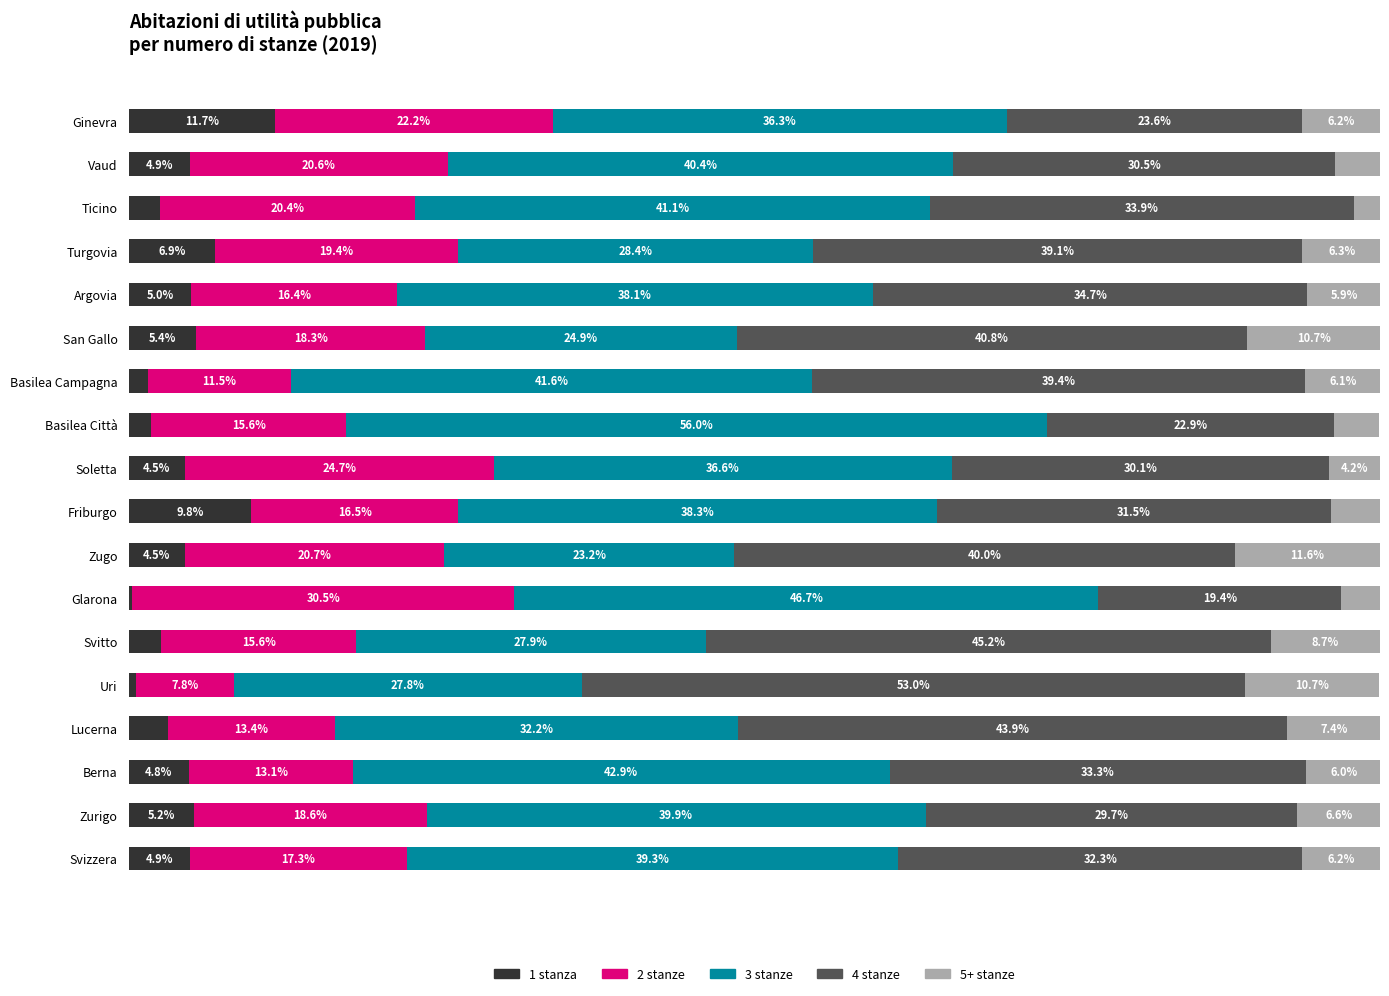

At which label does 1 stanza reach its peak?

Ginevra